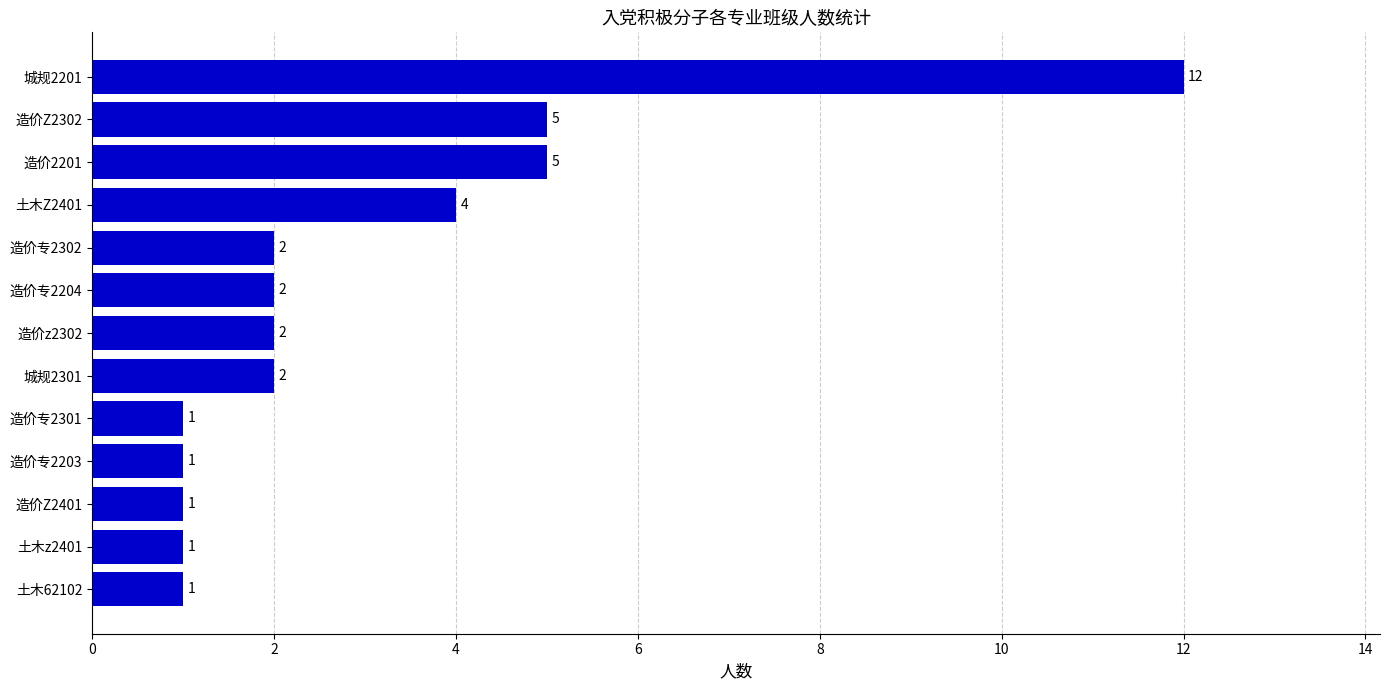

The value at 造价专2203 is 2. True or false?

False